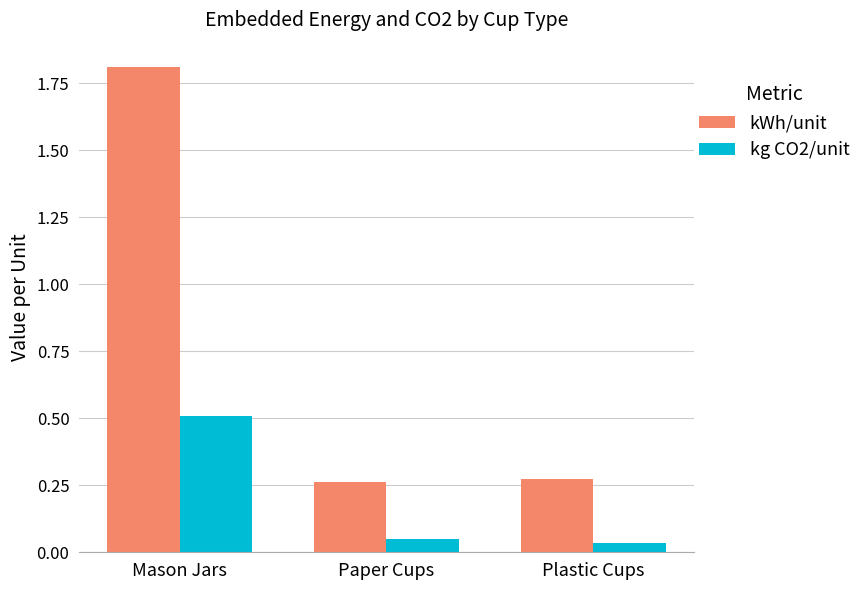

What is the value of the kWh/unit bar at the 1st from the left?

1.8